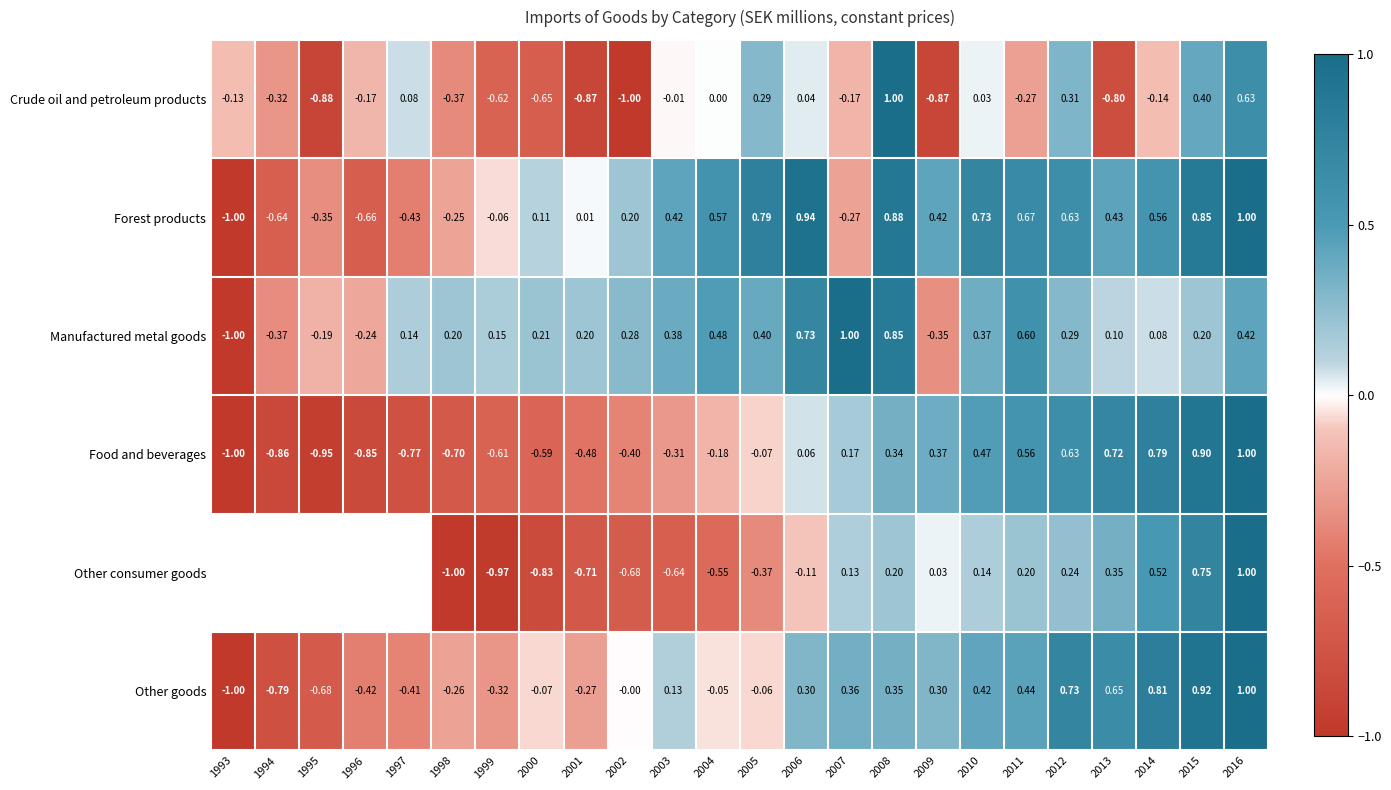

How many positive values does the Manufactured metal goods series have?

19